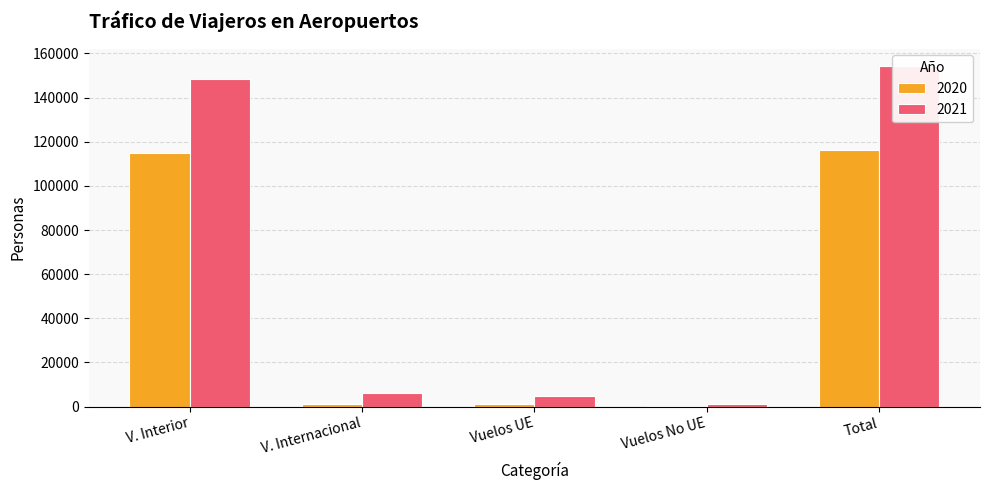

Are the bars grouped side by side (vs. stacked)?

Yes